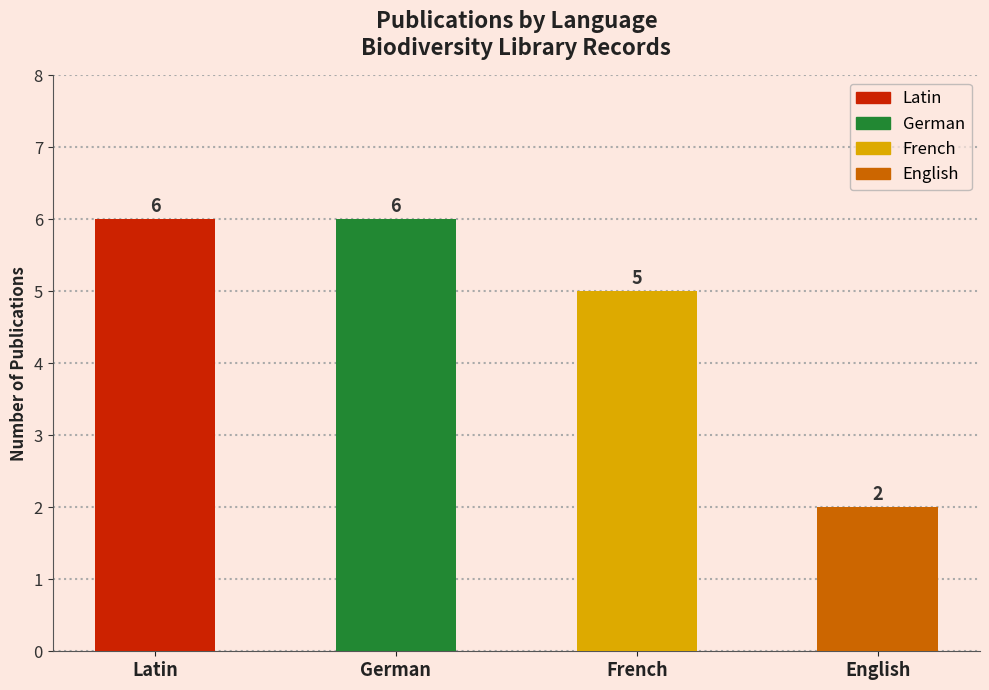

Rank the categories by value from highest to lowest.

Latin, German, French, English